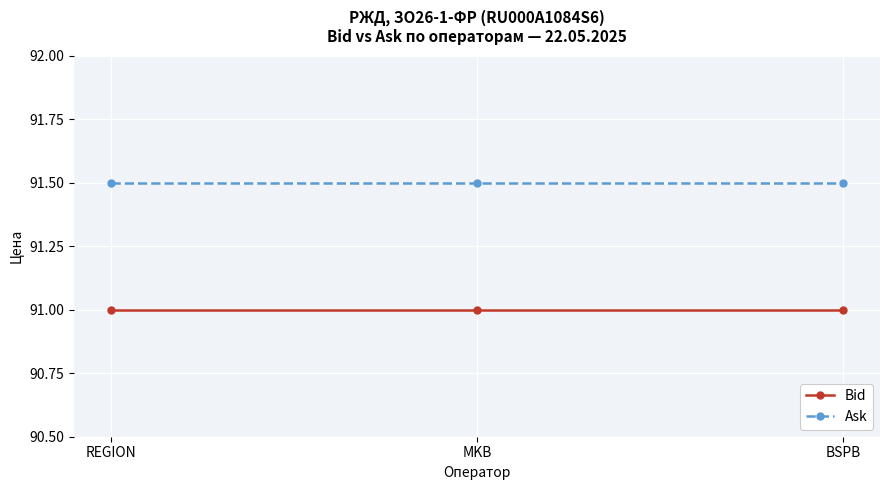

What is the highest value of the Bid series?

91.0